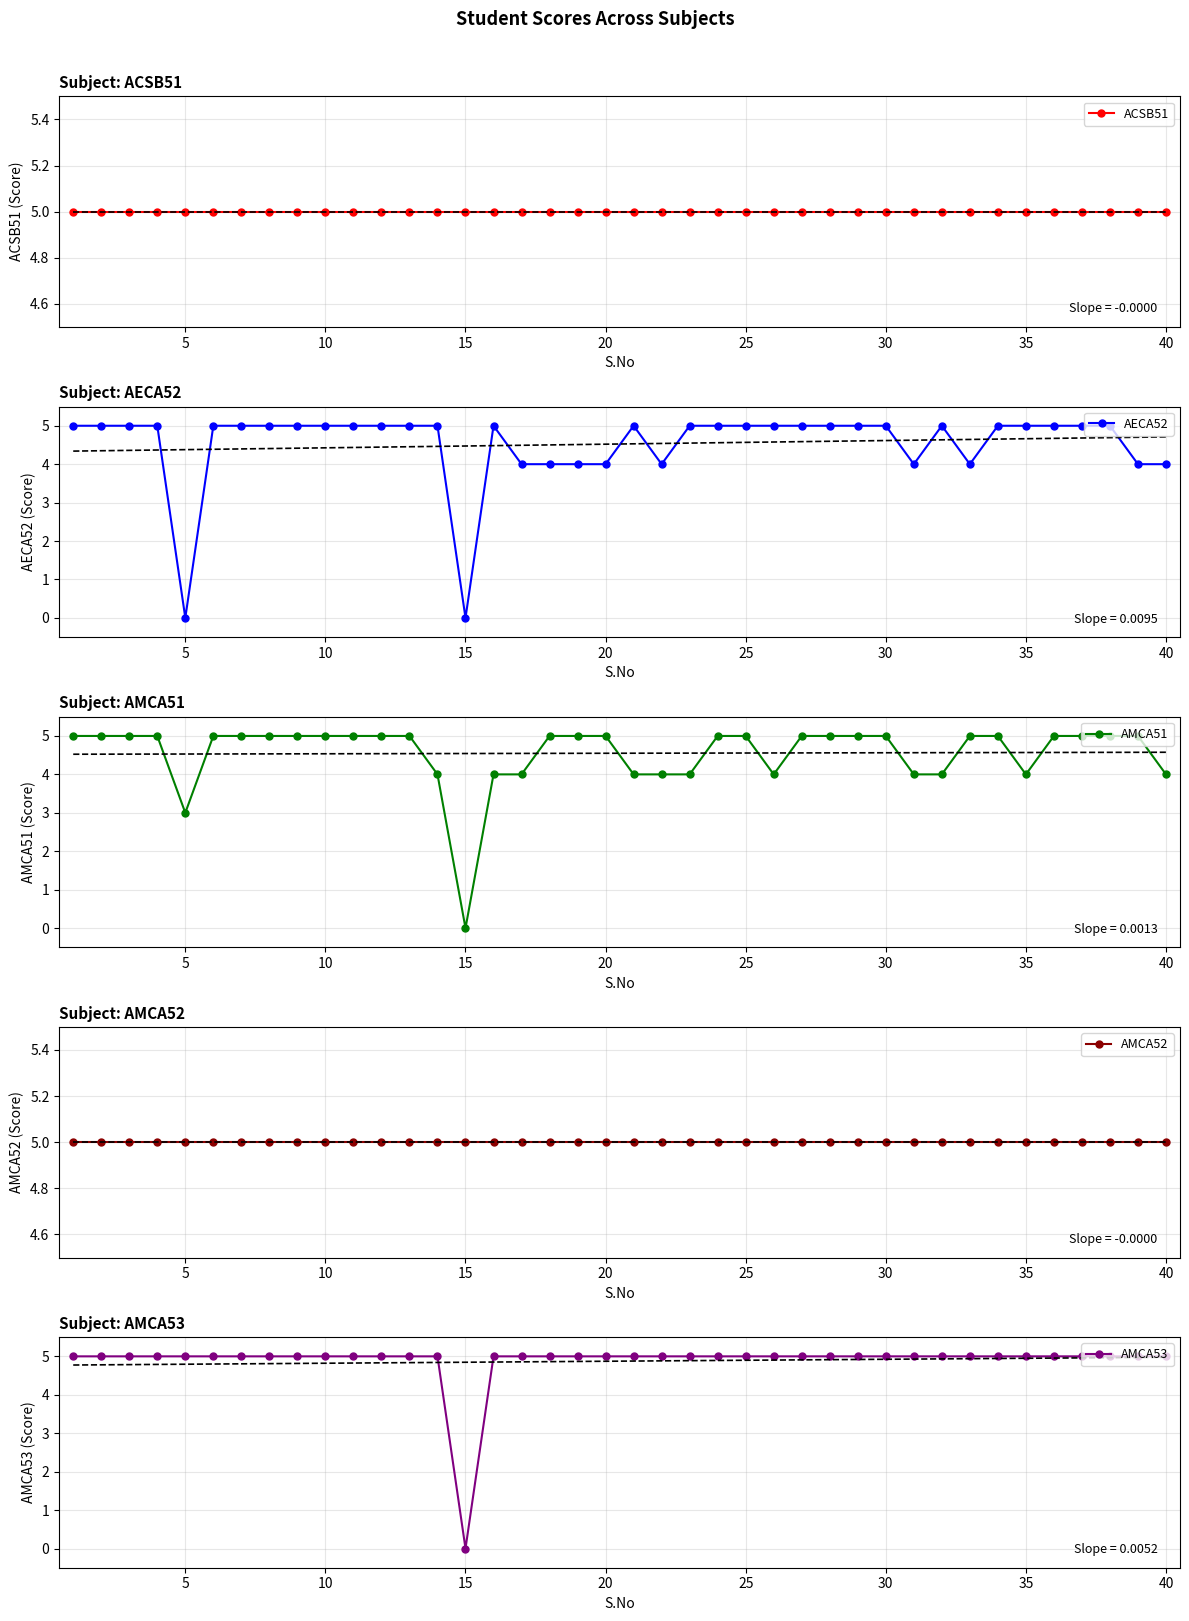

The value of AECA52 at 40 is 7. True or false?

False